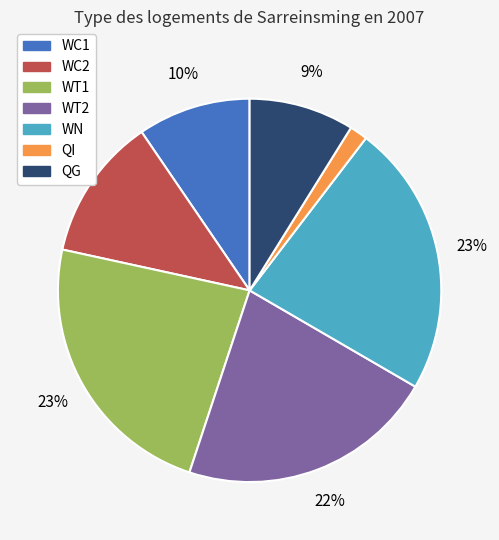

True or false: WC1 accounts for 10% of the total.

True